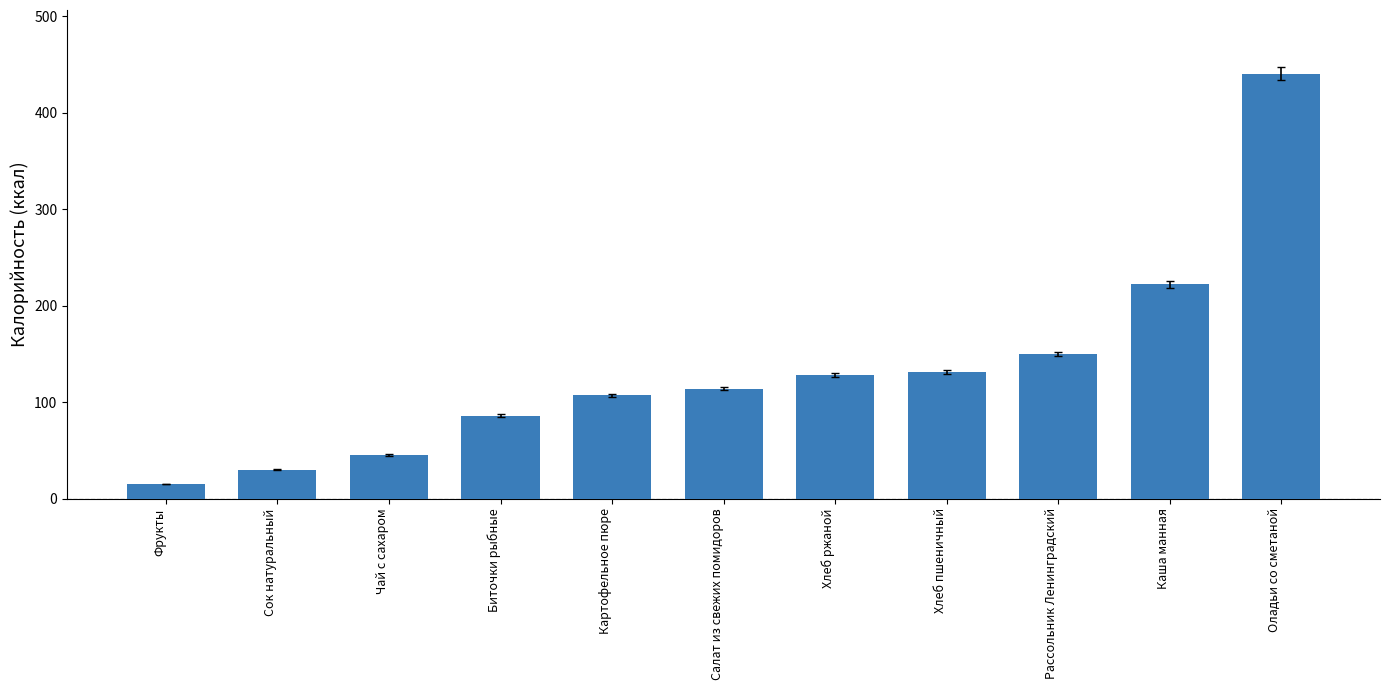

At which category does the chart reach its minimum across all series?

Фрукты